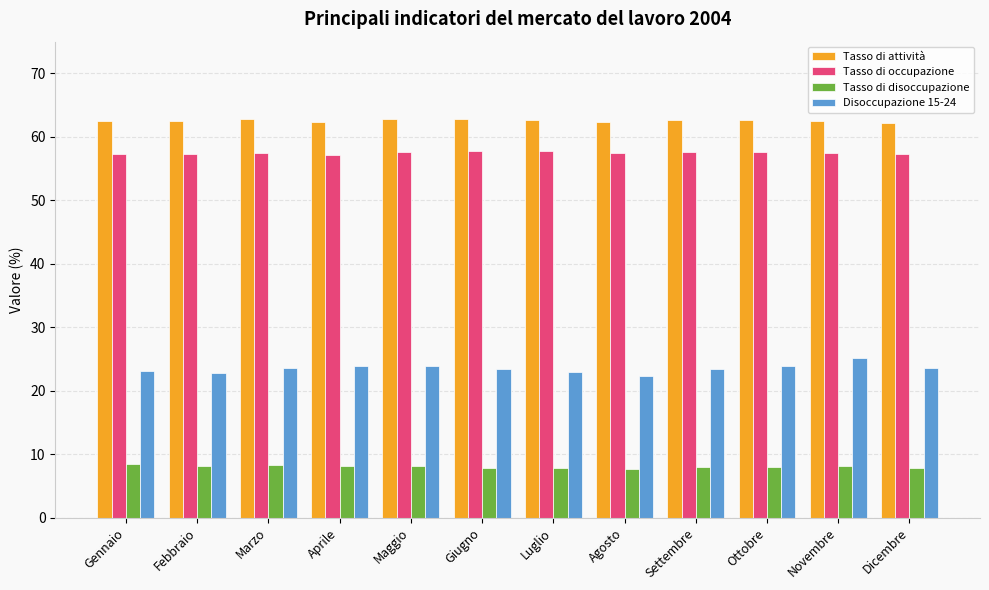

The Tasso di occupazione series shows 22.3 at Maggio. True or false?

False